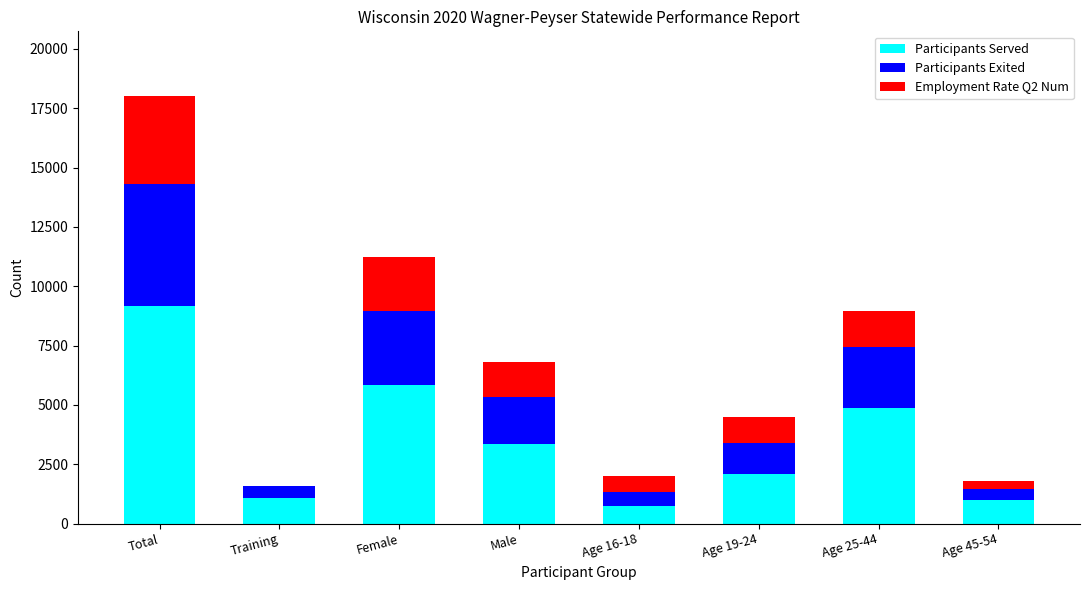

The Participants Served series shows 3351 at Male. True or false?

True